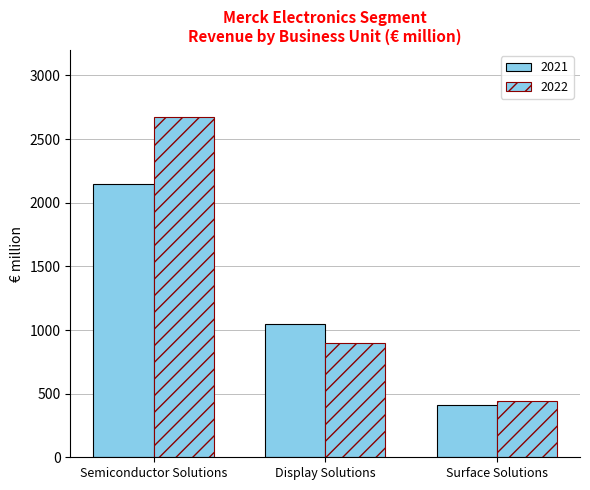

What is the label of the 3rd bar from the right?

Semiconductor Solutions